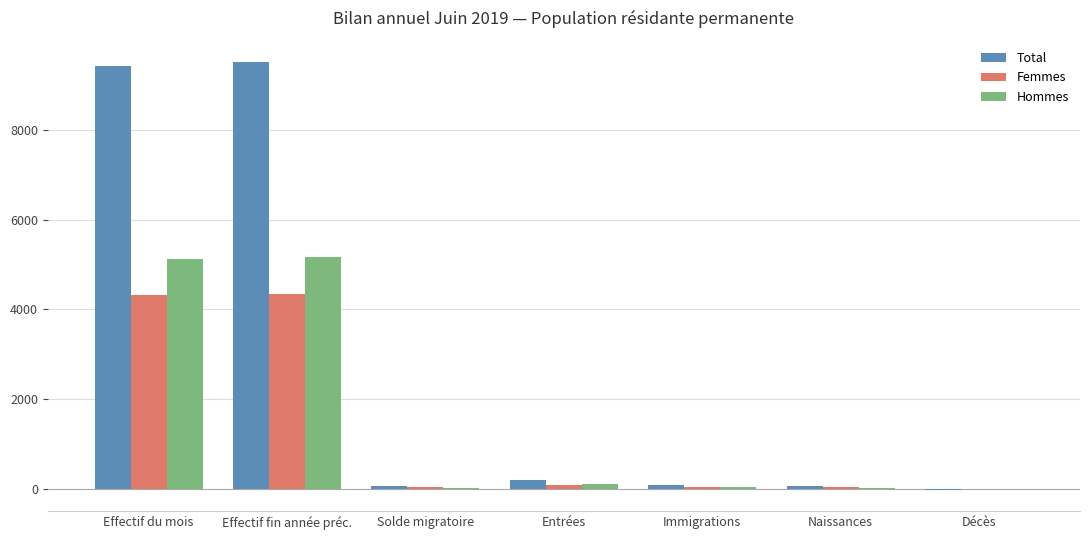

Is the value of Total at Effectif fin année préc. greater than the value of Femmes at Entrées?

Yes